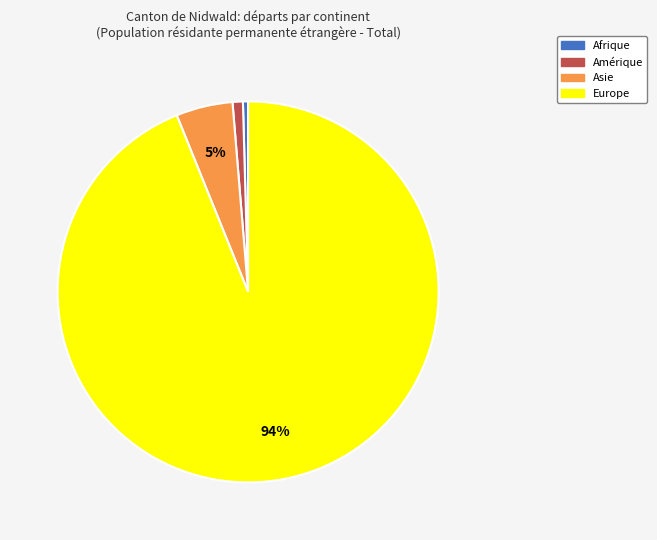

Is there a majority slice in this chart?

Yes